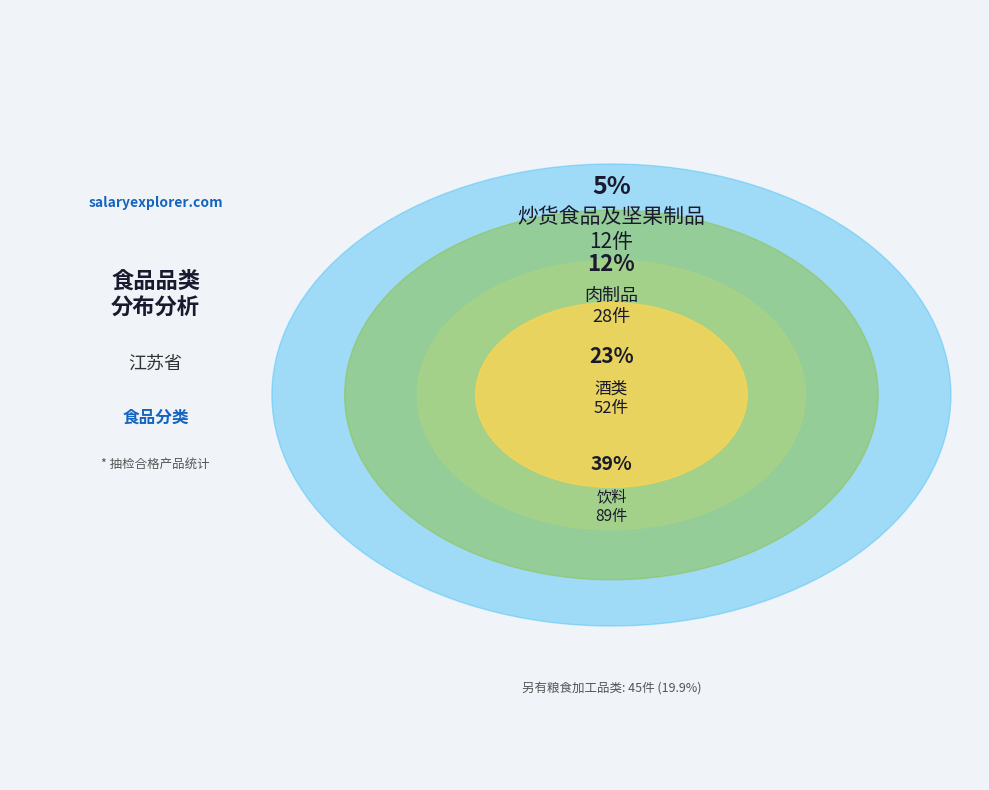

Is it true that 酒类 is 34% of the pie?

False